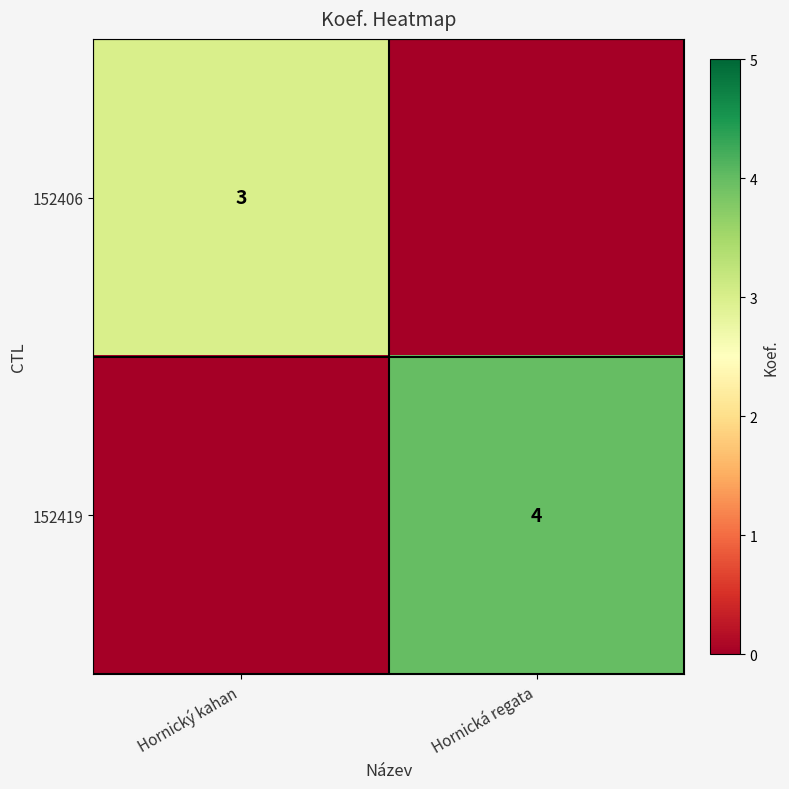

Is the value of 152406 at Hornický kahan greater than the value of 152419 at Hornická regata?

No